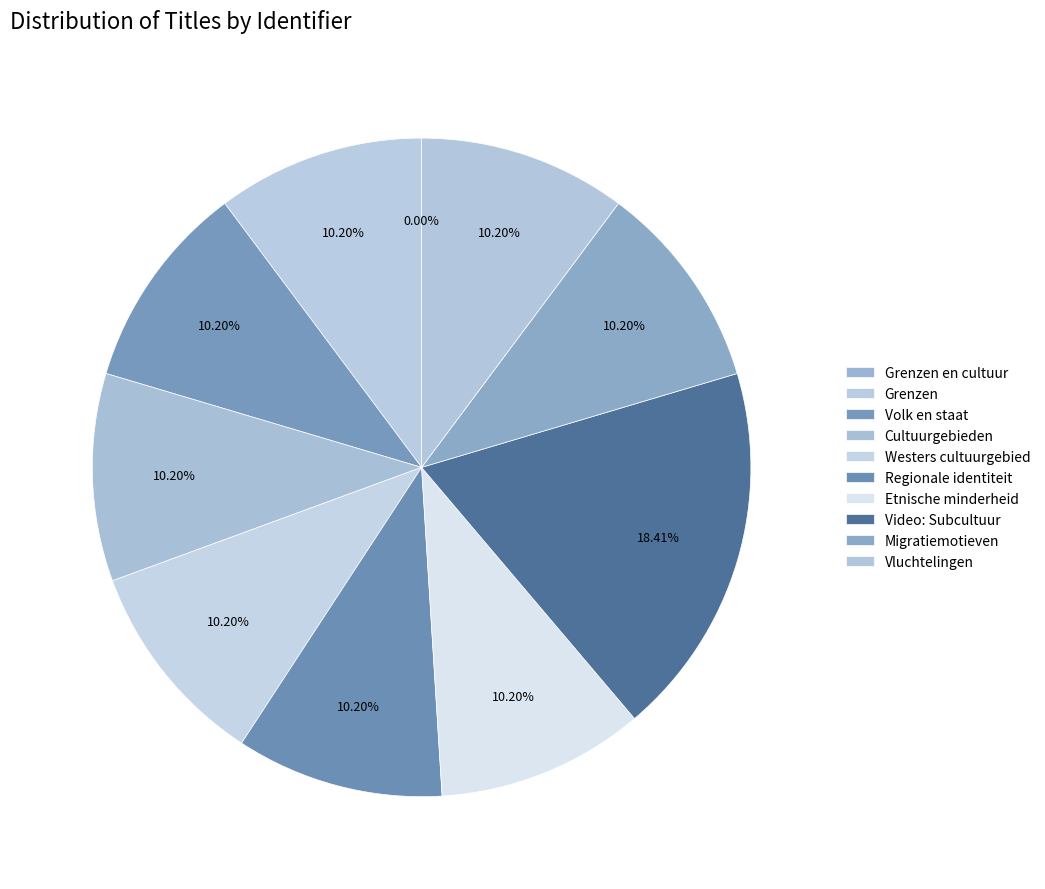

To the nearest percent, what portion does Westers cultuurgebied represent?

10%